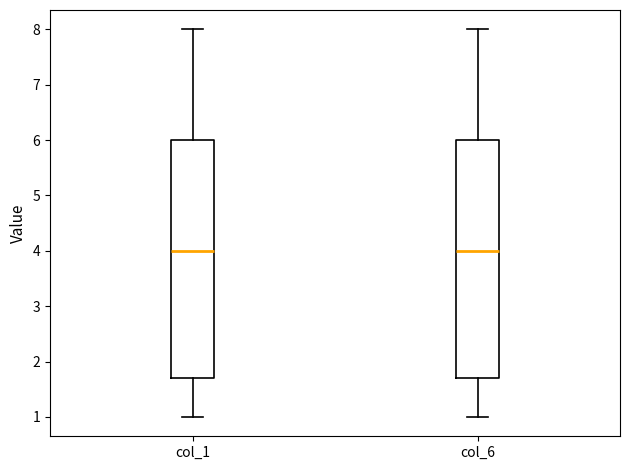

Reading left to right, read every box against the y-axis: the position of its median line, the range the box covers, and the ends of its whiskers. The values are not printed on the chart, so give them approximately, as read against the axis.

col_1: median 4.0, box 1.7 to 6.0, whiskers 1.0 to 8.0
col_6: median 4.0, box 1.7 to 6.0, whiskers 1.0 to 8.0